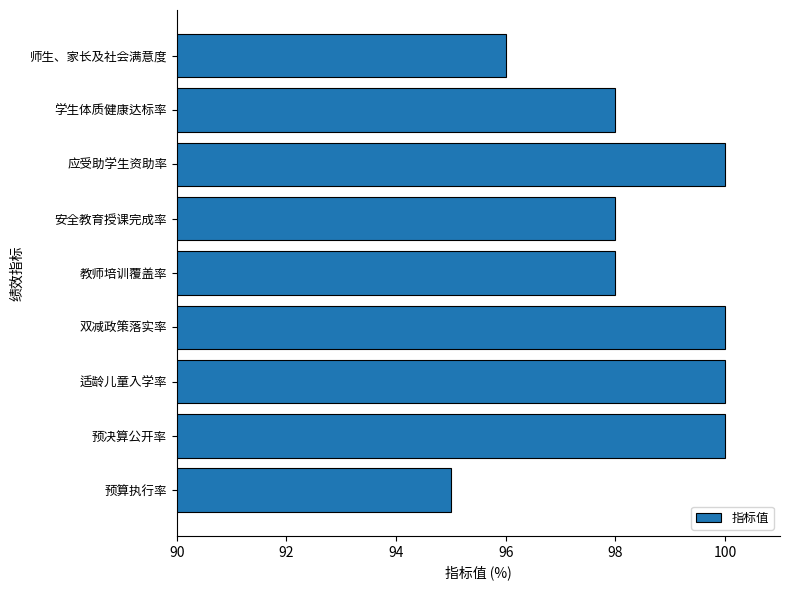

What is the maximum value shown in the chart?

100